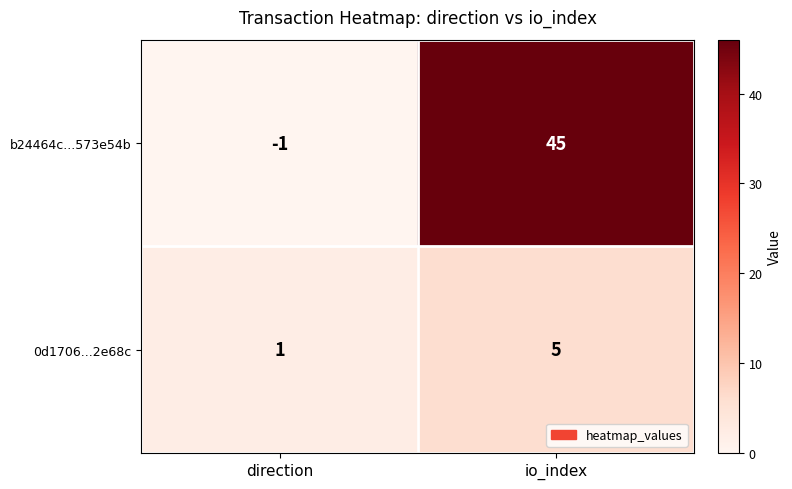

Reading left to right, transcribe all the data shown in this chart.

b24464c...573e54b: direction=-1	io_index=45
0d1706...2e68c: direction=1	io_index=5